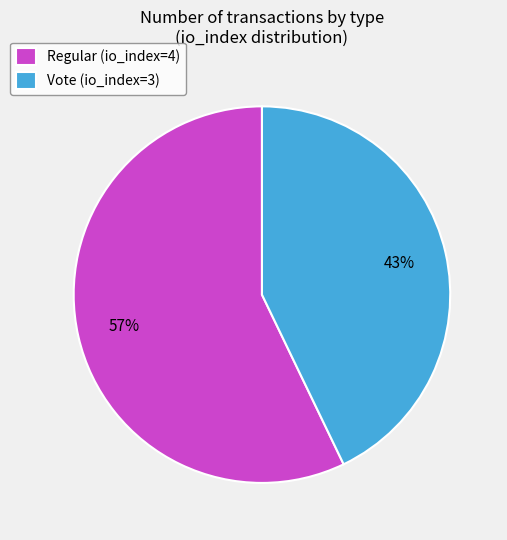

What is the ratio of the value at Regular (io_index=4) to the value at Vote (io_index=3)?

1.3